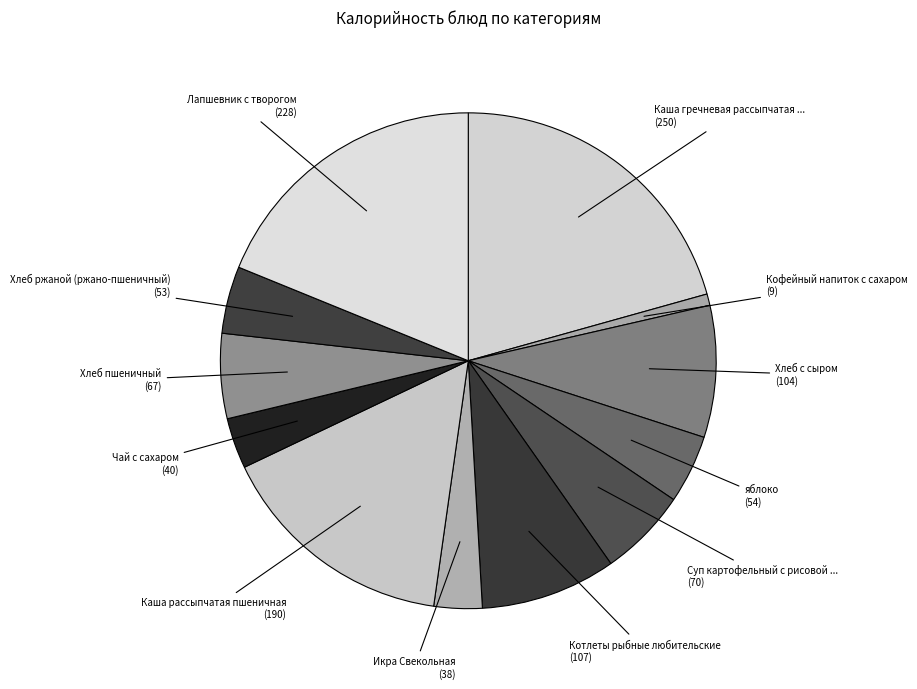

How many segments does this pie chart have?

12